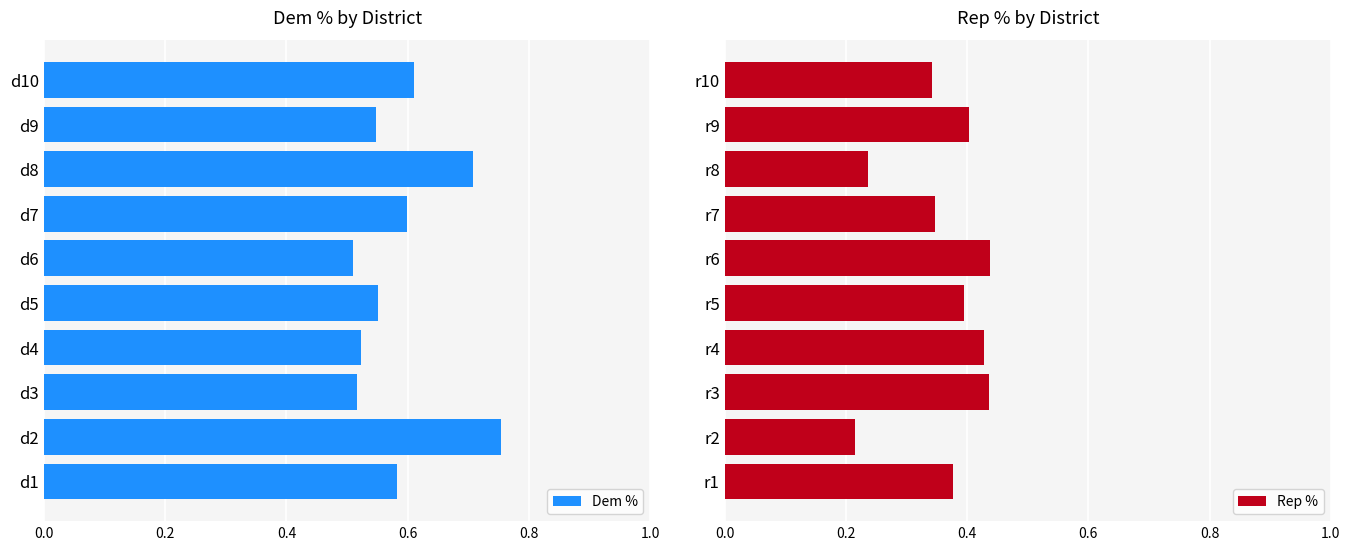

How many groups of bars are there?

10